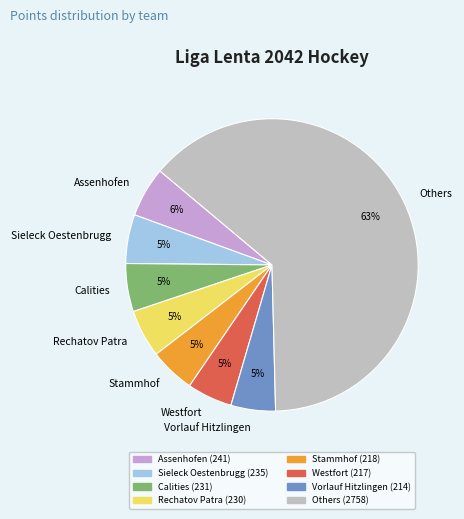

Count the number of slices in the pie.

8